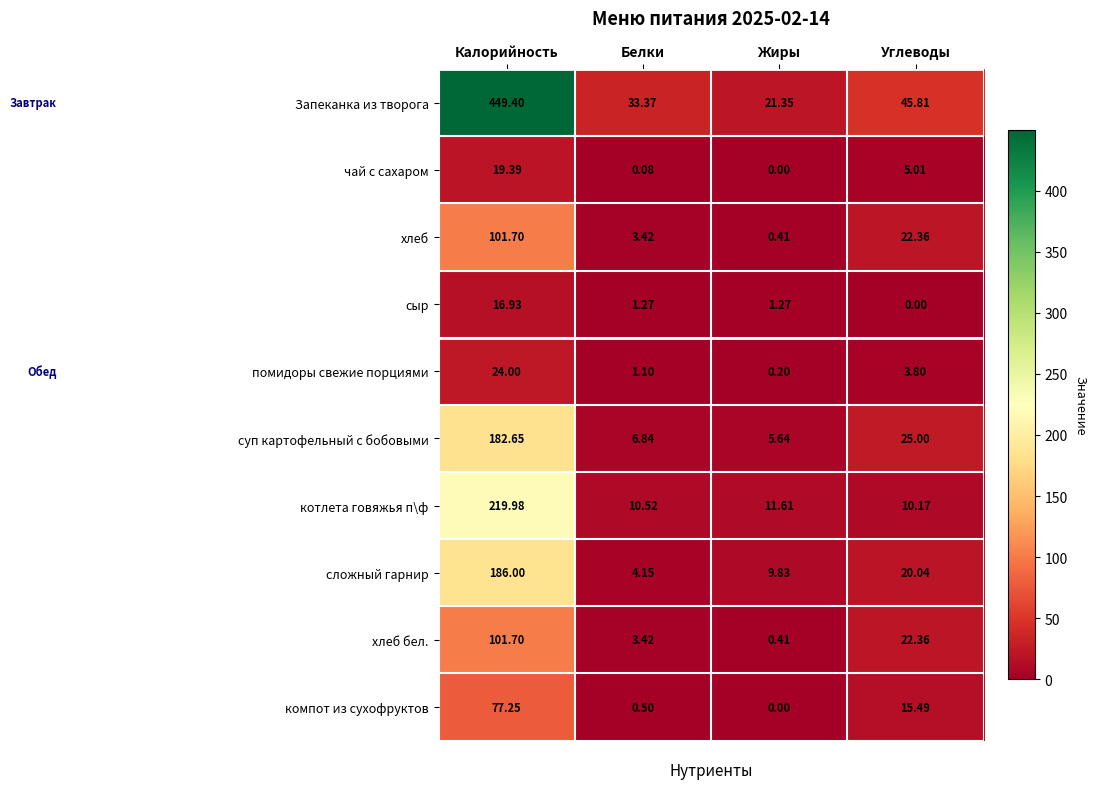

At which label is компот из сухофруктов closest to 38?

Углеводы